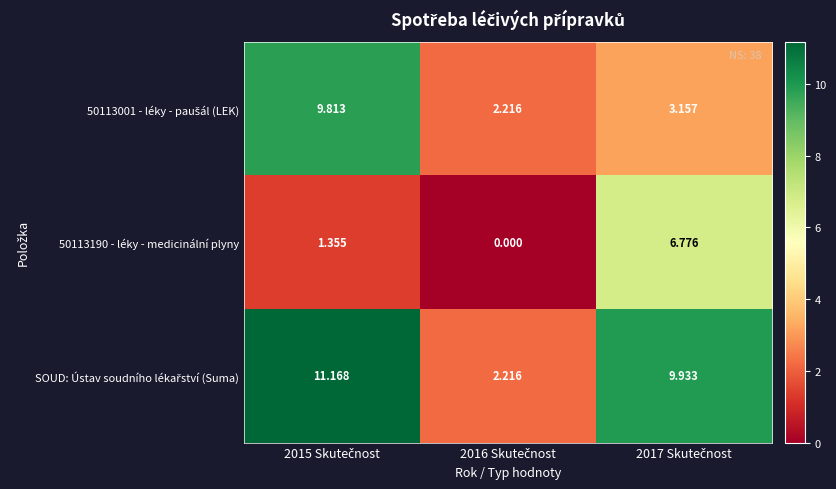

At how many categories does at least one series exceed 1?

3